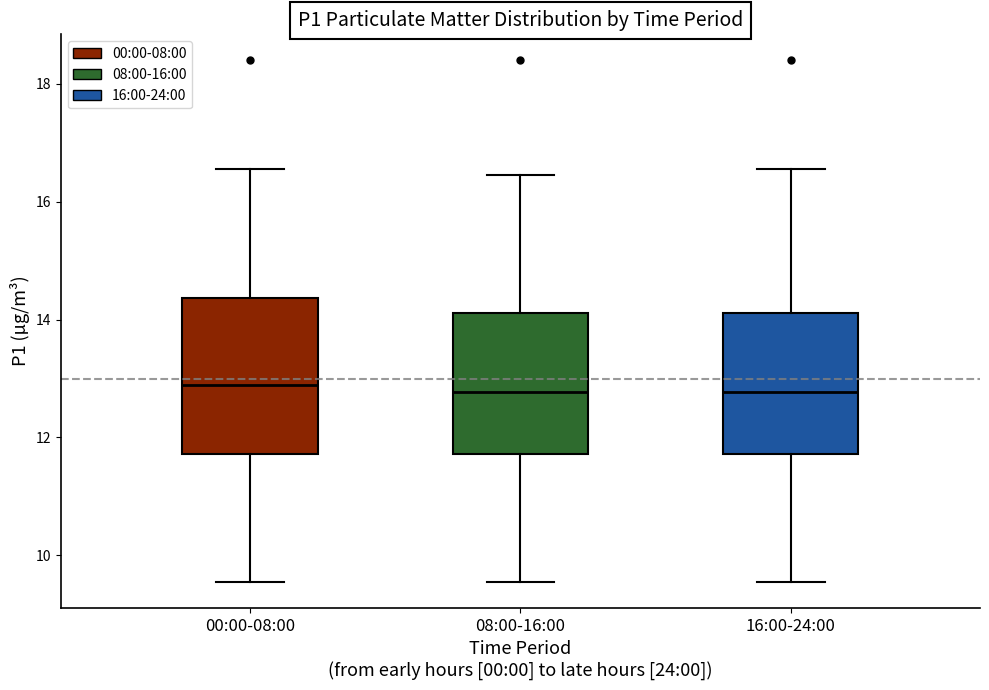

Where does the median line of the box for 00:00-08:00 sit on the y-axis? The values are not printed on the chart, so give them approximately, as read against the axis.

12.8